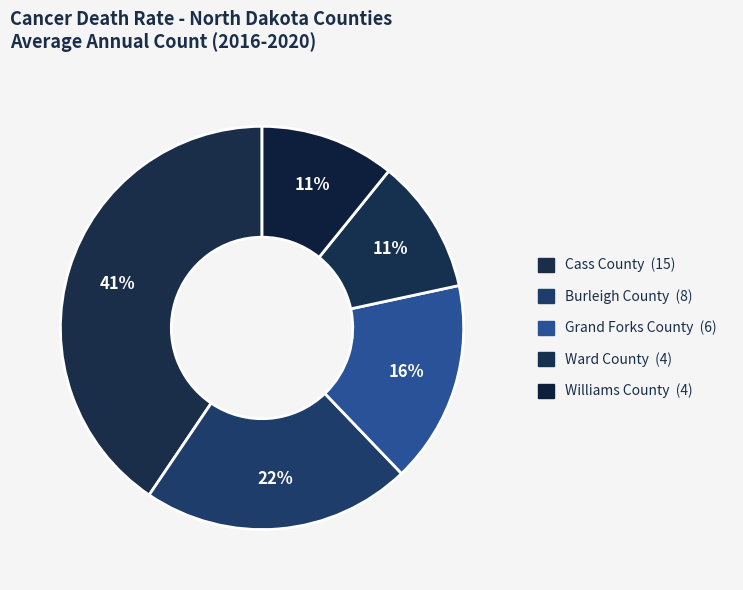

Is Grand Forks County the majority of the pie?

No